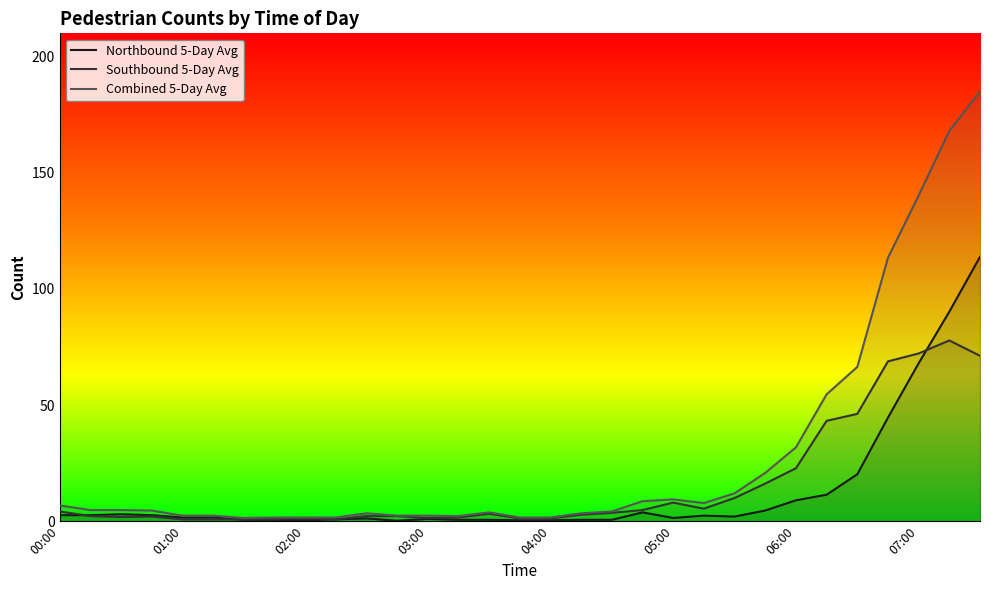

What is the sum of all Northbound 5-Day Avg values?

393.4